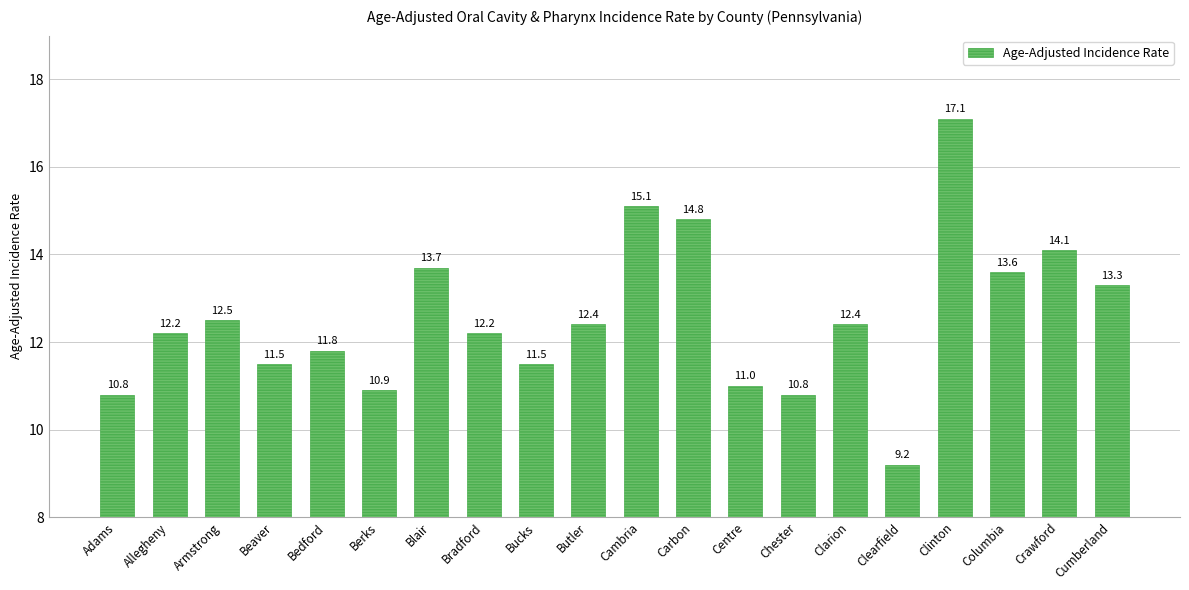

What is the difference between the maximum and minimum values?

7.9